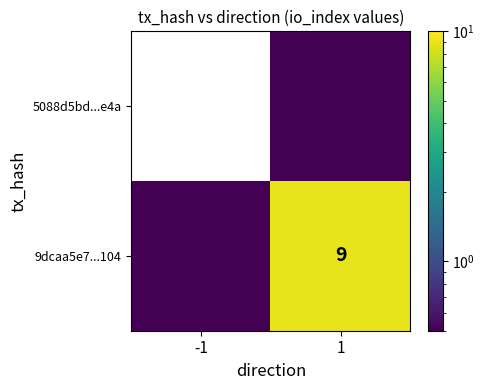

Is it true that 9dcaa5e7...104 equals 16.1 at 1?

False